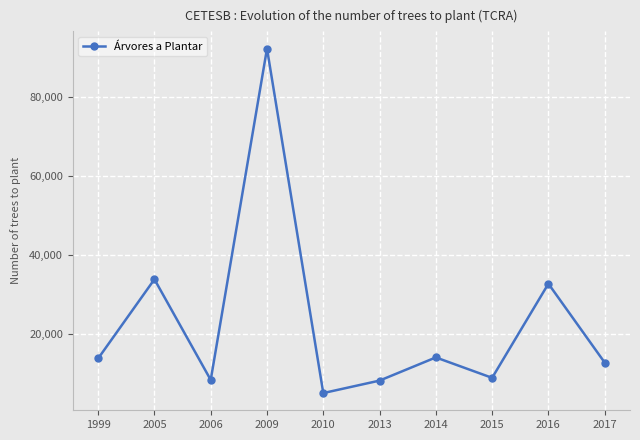

How many values are below 13935?

5